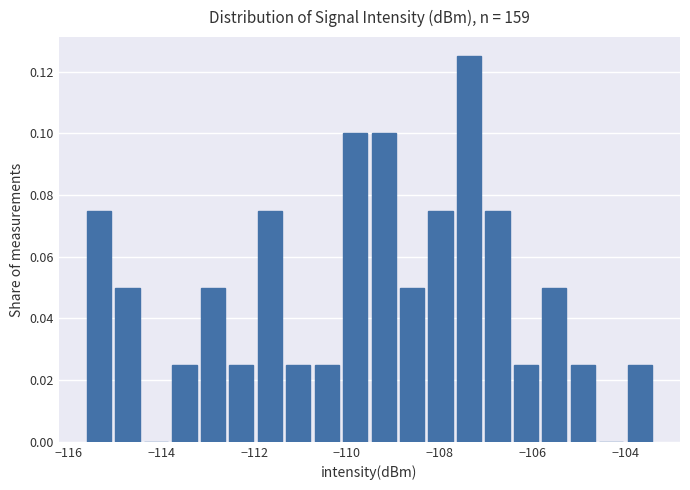

Around what value on the x-axis is the tallest bar? Give the approximate position of its centre, as read against the axis.

-107.4